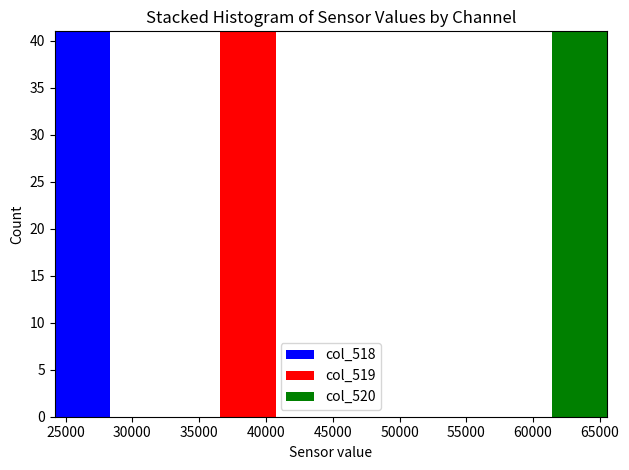

Reading left to right, list every stacked bar in this chart as the range it spans on the x-axis followed by its total height. Neither the bar edges nor the heights are printed on the chart, so give them approximately, as read against the axes.

24000 to 28500: 41
28500 to 32500: 0
32500 to 36500: 0
36500 to 40500: 41
40500 to 45000: 0
45000 to 49000: 0
49000 to 53000: 0
53000 to 57500: 0
57500 to 61500: 0
61500 to 65500: 41